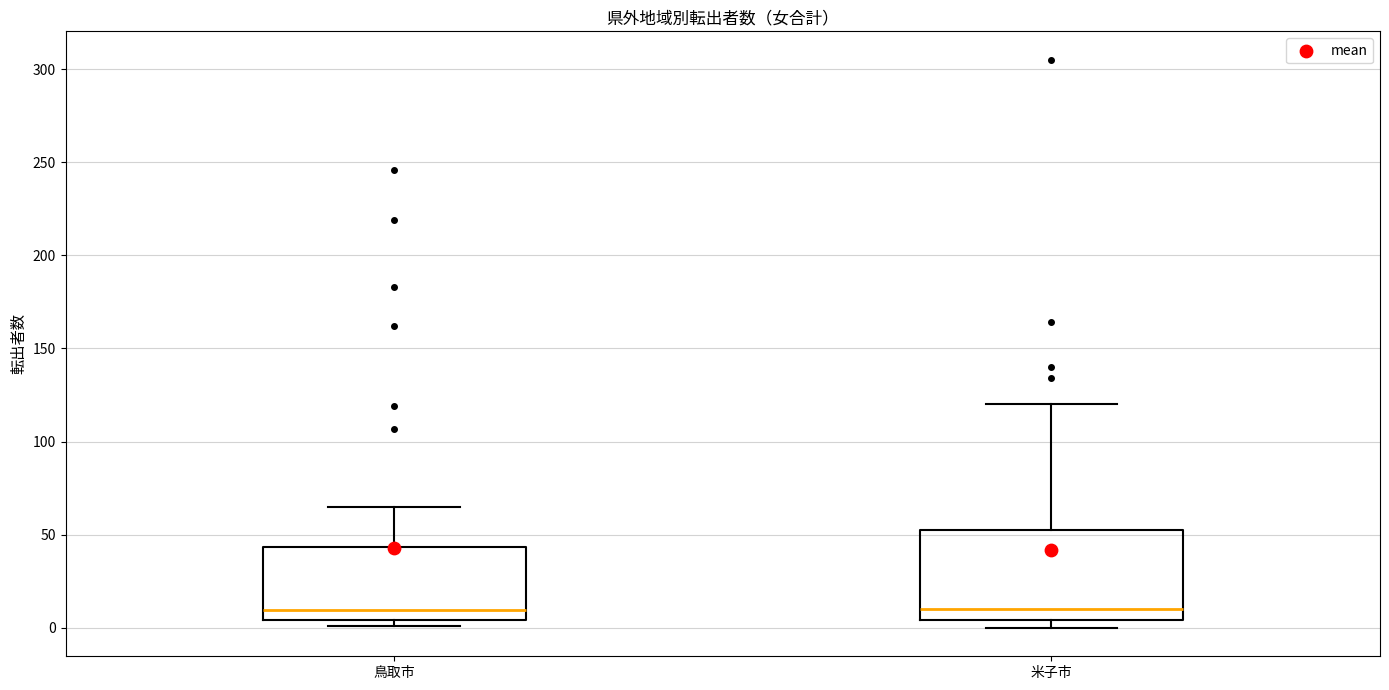

Reading left to right, read every box against the y-axis: the position of its median line, the range the box covers, and the ends of its whiskers. The values are not printed on the chart, so give them approximately, as read against the axis.

鳥取市: median 10, box 5 to 45, whiskers 0 to 65
米子市: median 10, box 5 to 55, whiskers 0 to 120